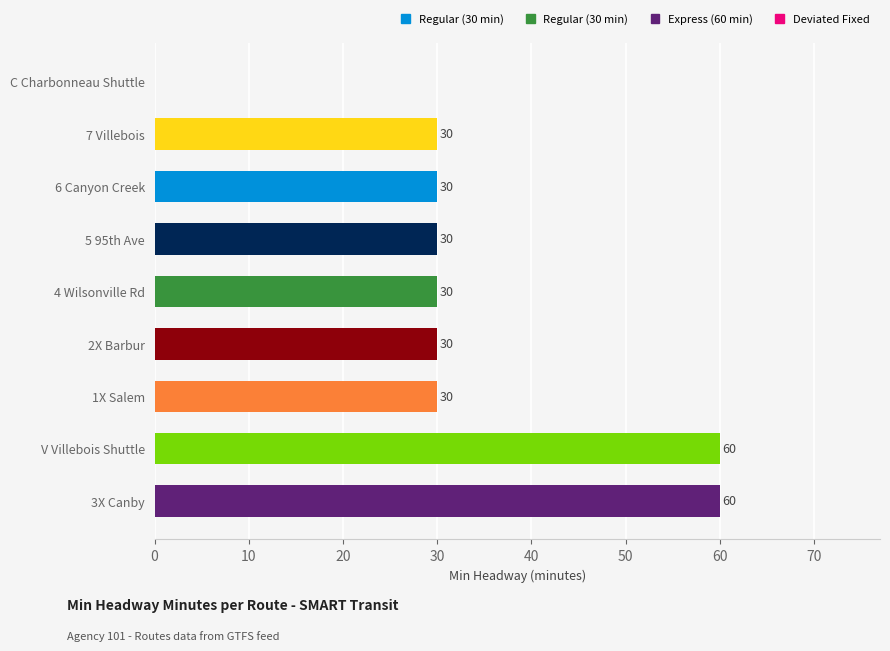

What is the maximum value shown in the chart?

60